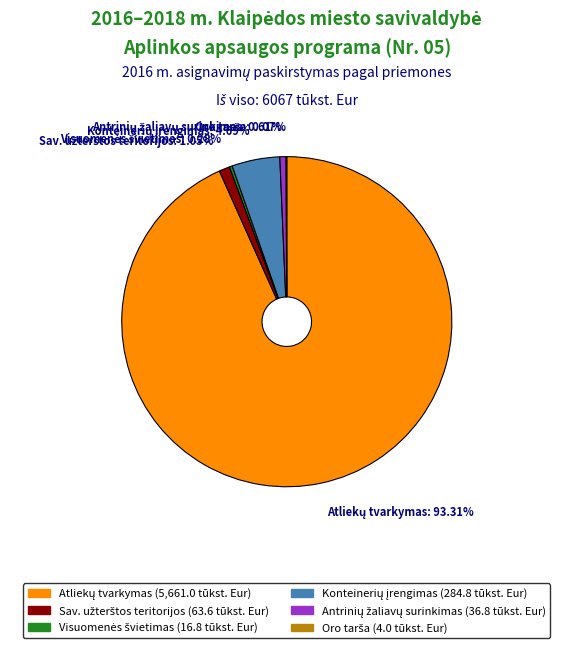

Does any single category account for the majority?

Yes